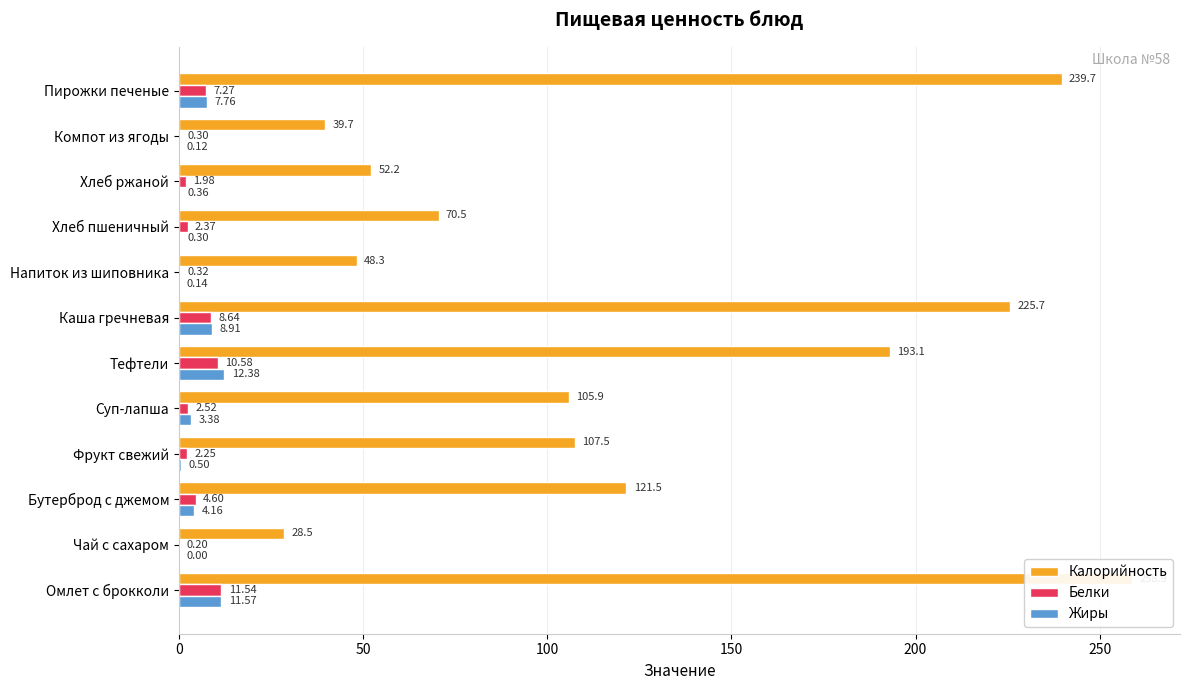

How many values in the Белки series exceed 2?

8